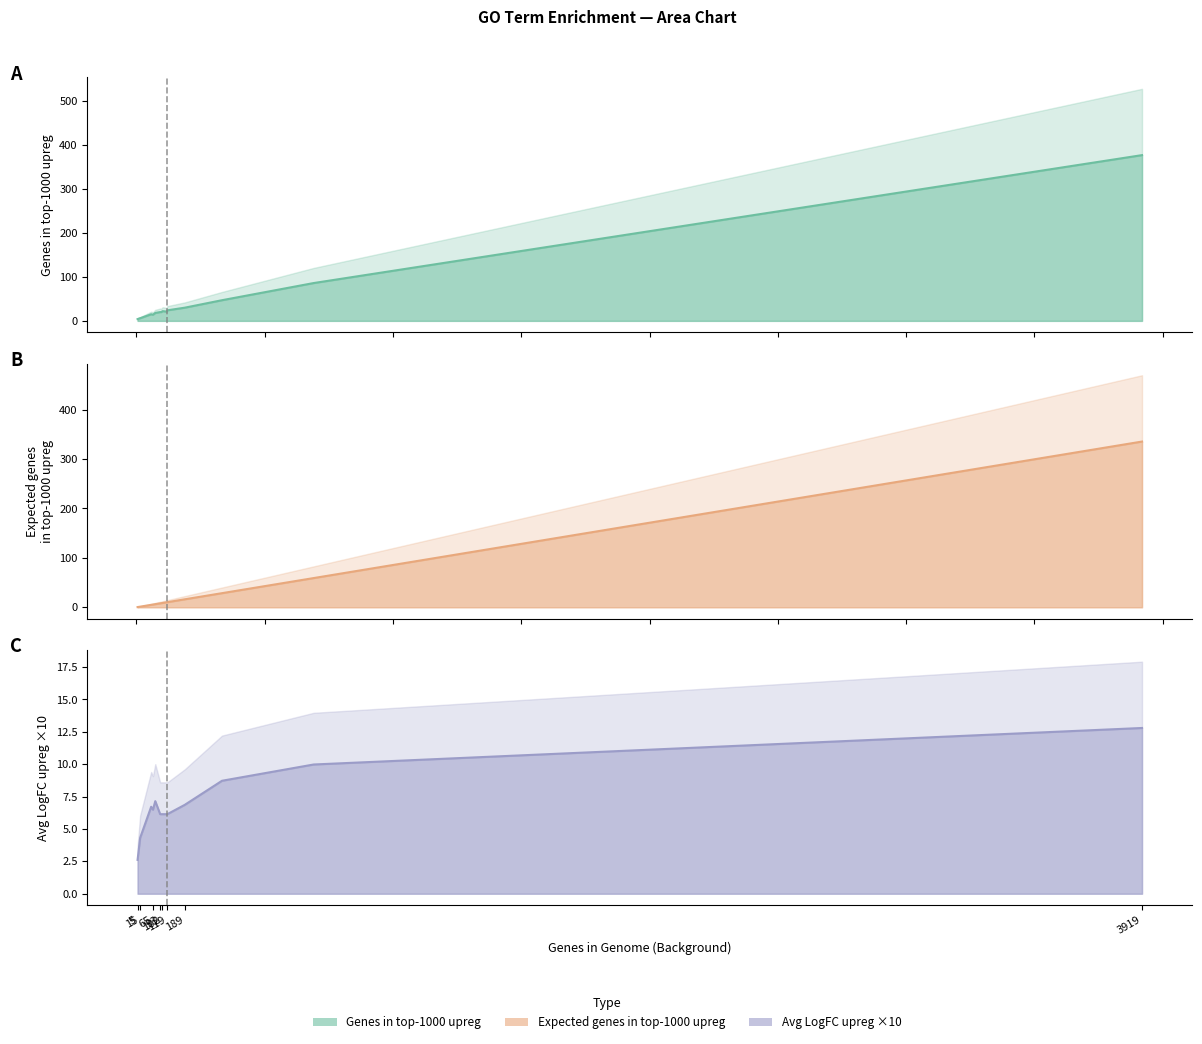

Rank the series by their maximum value, from highest to lowest.

Genes in top-1000 upreg, Expected genes in top-1000 upreg, Avg LogFC upreg x10